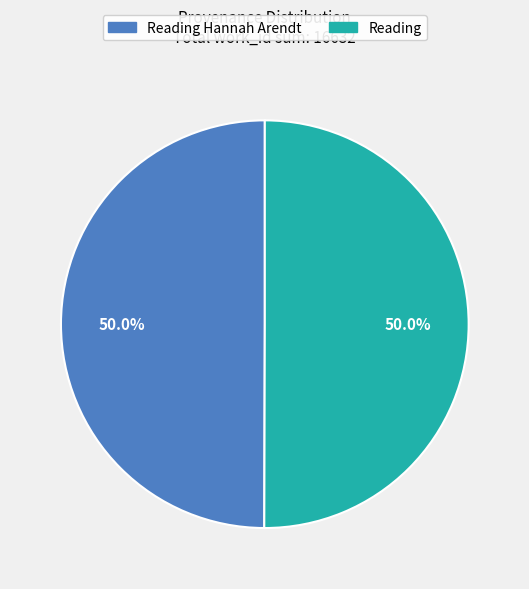

How many segments does this pie chart have?

2